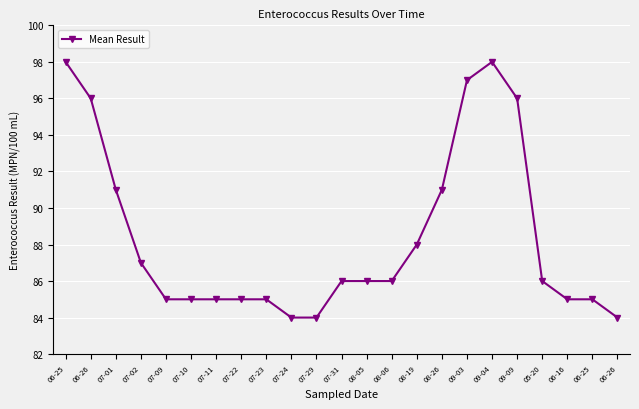

List the labels in order of value, largest first.

06-25, 09-04, 09-03, 06-26, 09-09, 07-01, 08-26, 08-19, 07-02, 07-31, 08-05, 08-06, 05-20, 07-09, 07-10, 07-11, 07-22, 07-23, 06-16, 06-25, 07-24, 07-29, 06-26